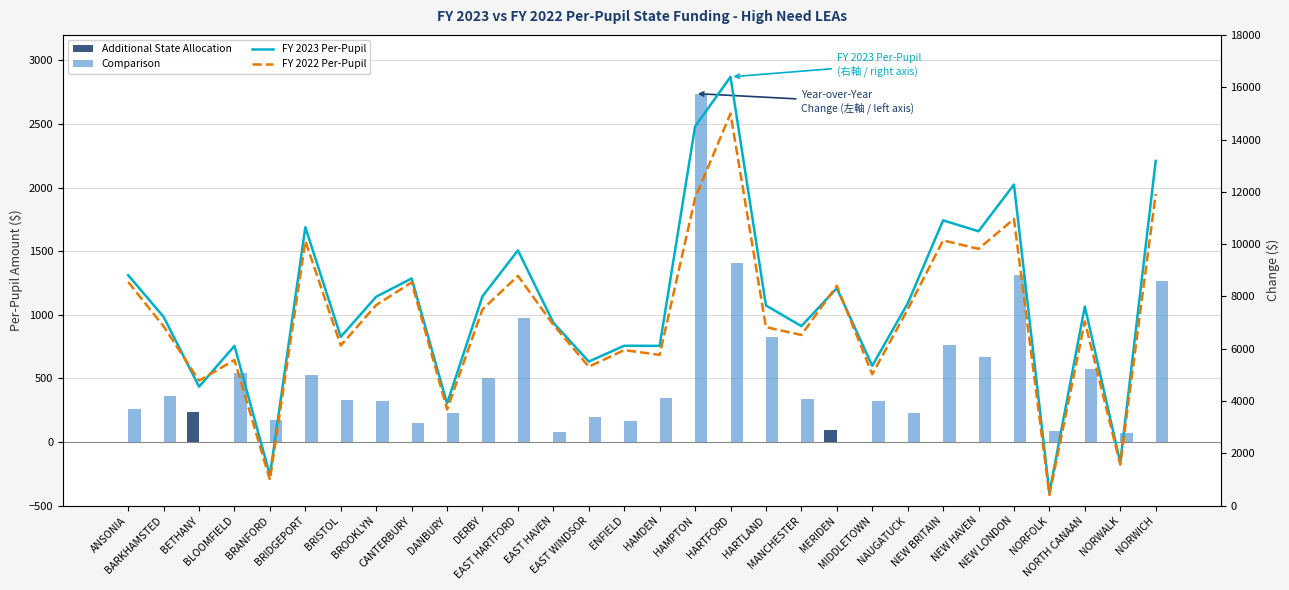

At which category is the sum across all series the highest?

HARTFORD